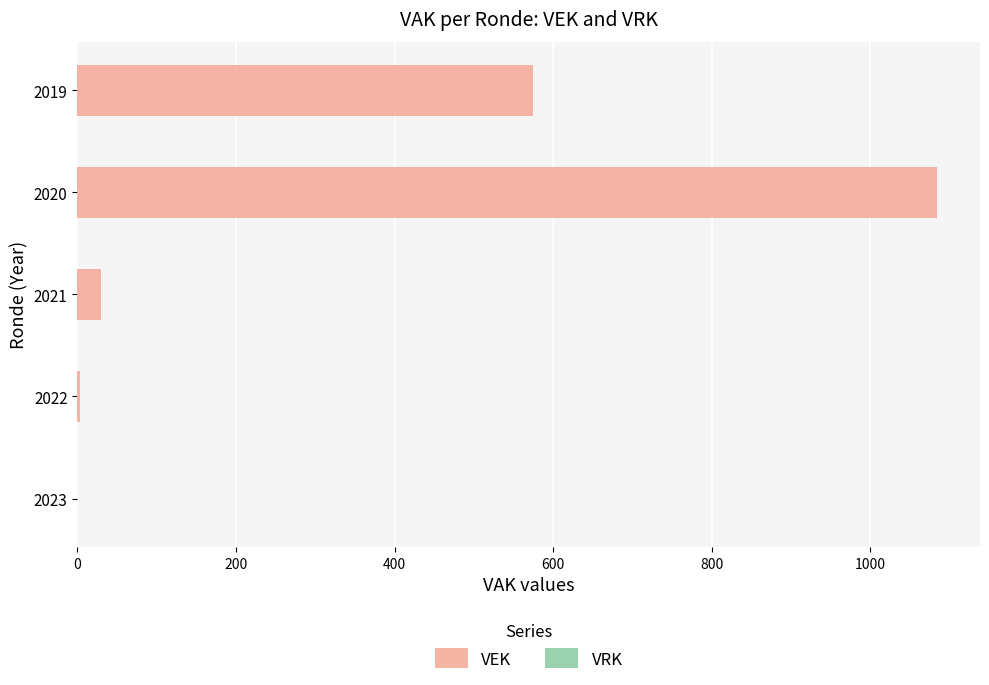

What is the sum of all values?

1691